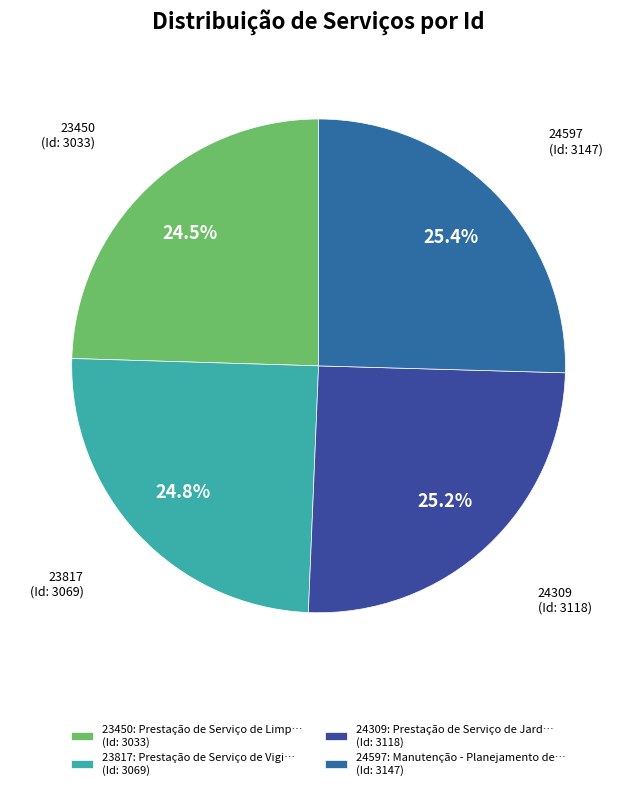

Is there a majority slice in this chart?

No